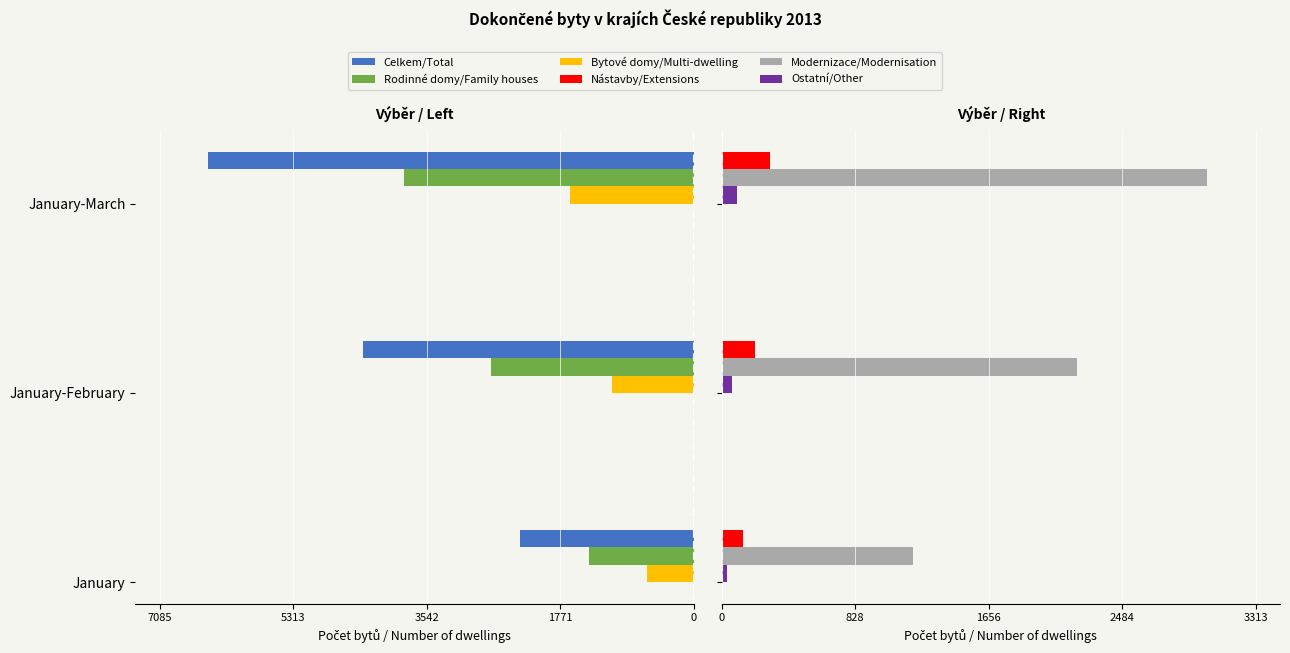

At January-March, list the series in order from largest to smallest.

Modernizace/Modernisation, Nástavby/Extensions, Ostatní/Other, Bytové domy/Multi-dwelling, Rodinné domy/Family houses, Celkem/Total